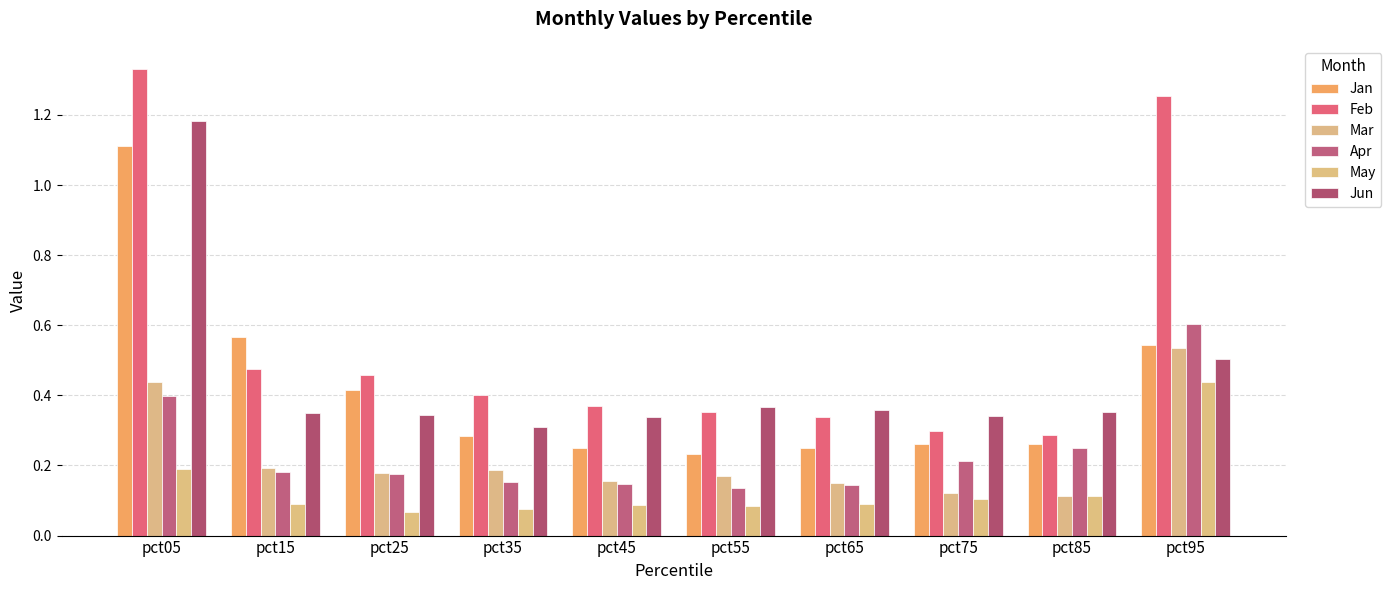

How many bars are there in total?

60